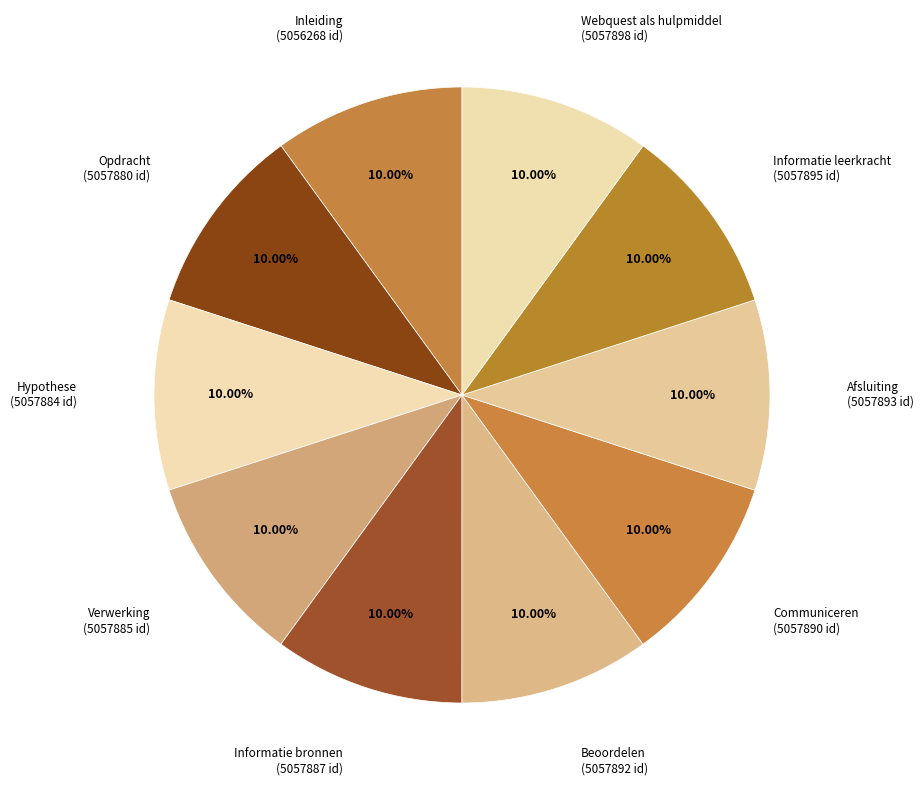

How many segments does this pie chart have?

10